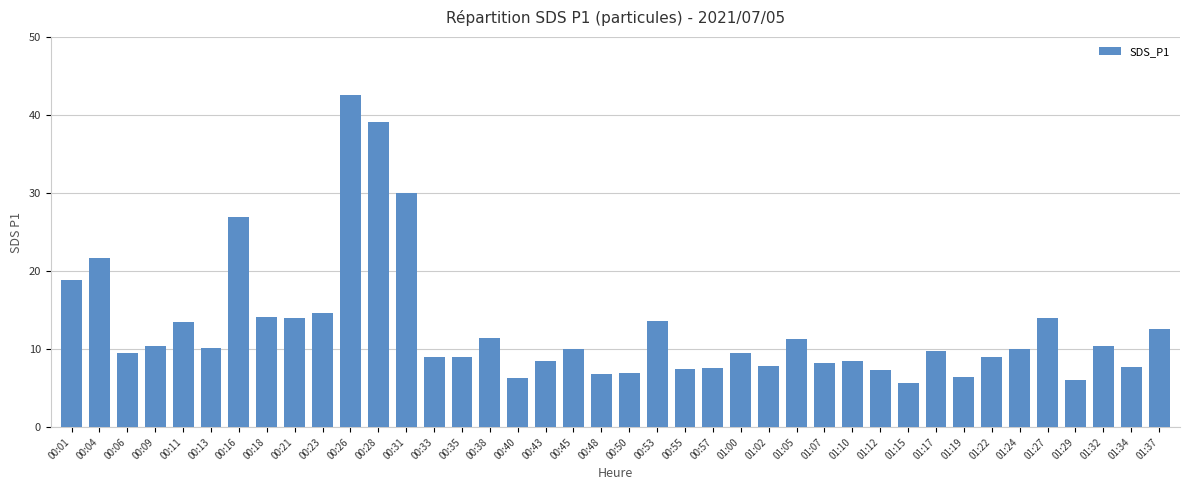

Count the number of data series in this chart.

1